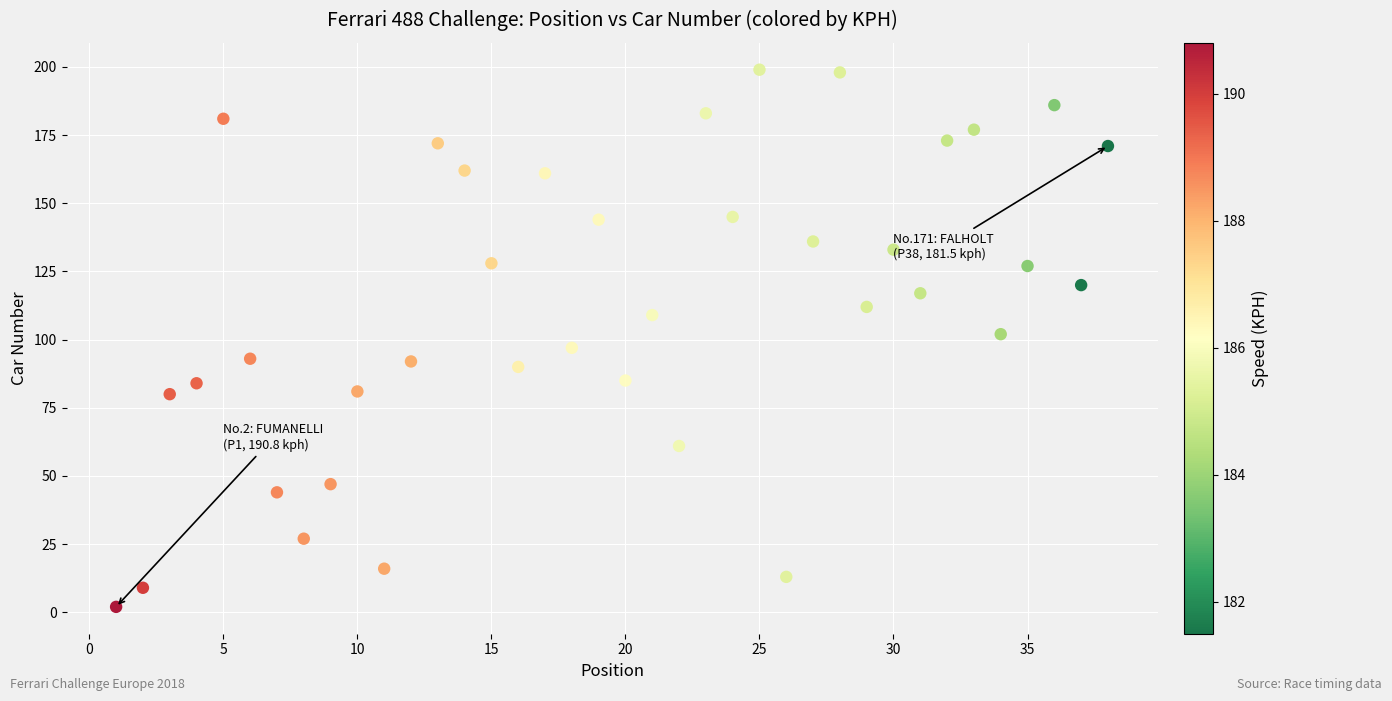

What is the range of X values (max minus min)?

37